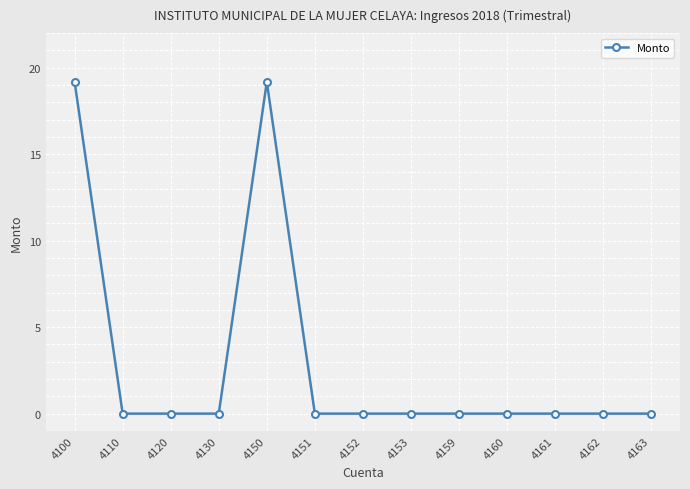

What is the maximum value shown in the chart?

19.2